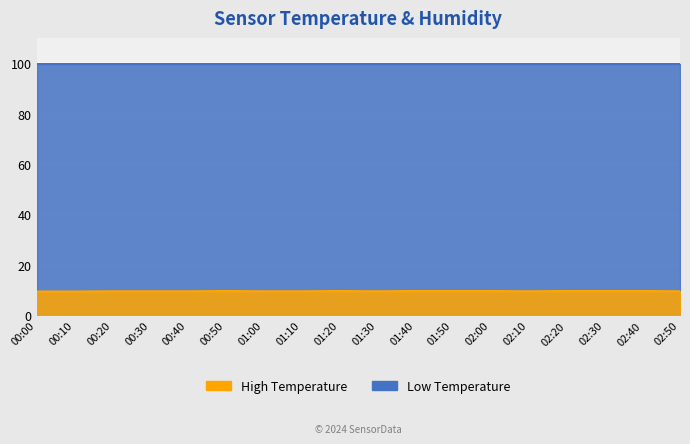

At which category does the data reach its first local valley?

01:30